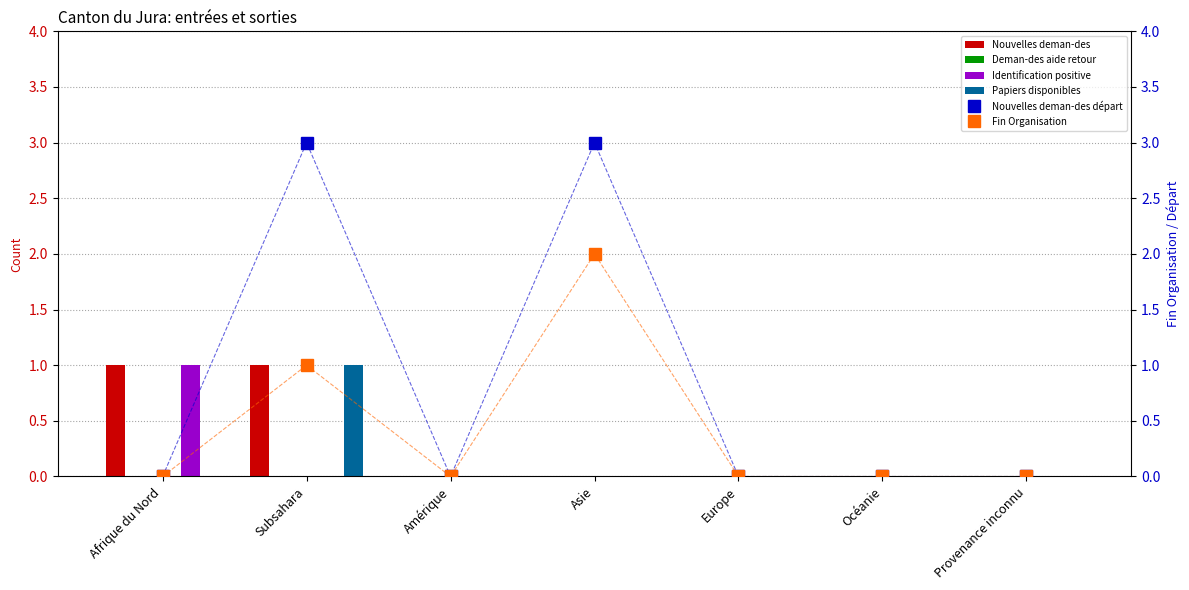

Count the number of data series in this chart.

6